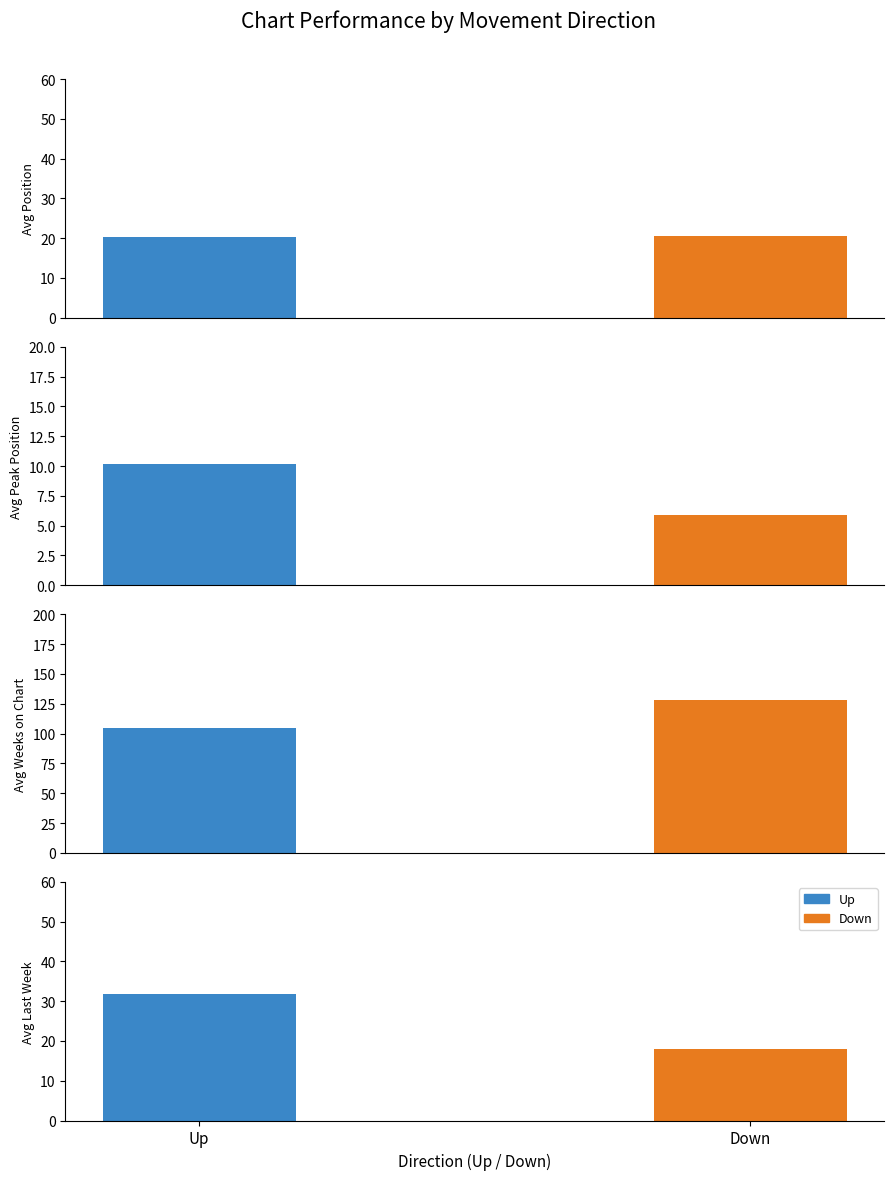

What are all the series names shown in the legend?

up, down